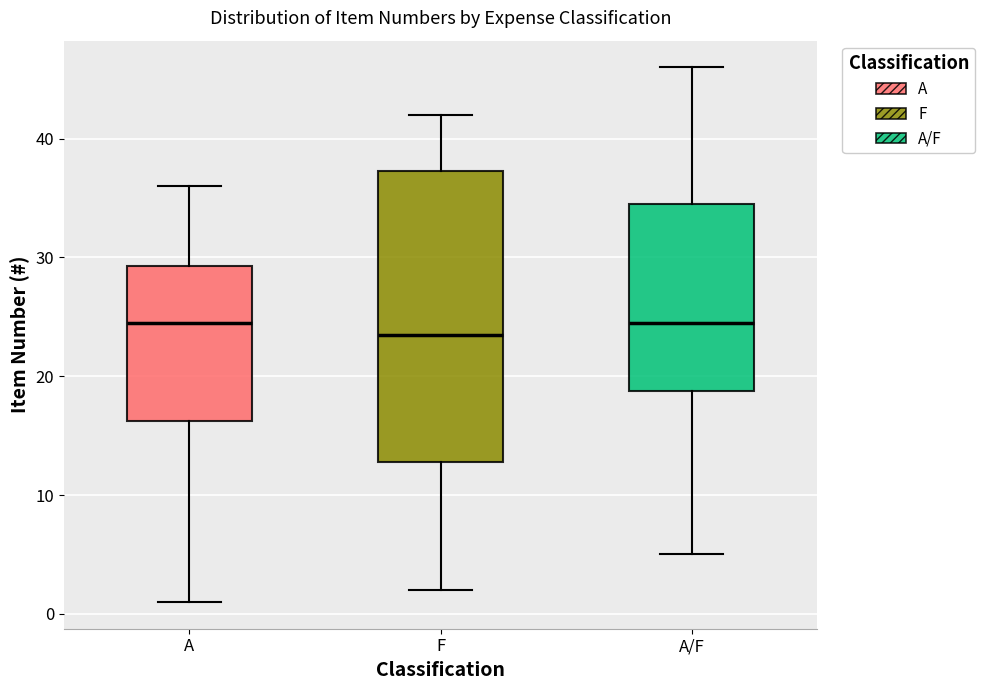

Where does the lower whisker of the box for A/F end on the y-axis? The values are not printed on the chart, so give them approximately, as read against the axis.

5